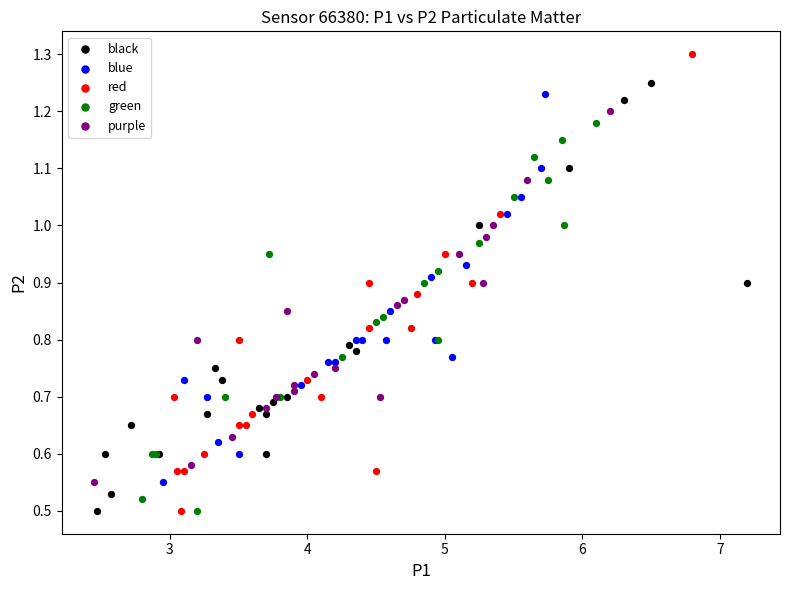

Which series has the largest Y range (max minus min)?

red